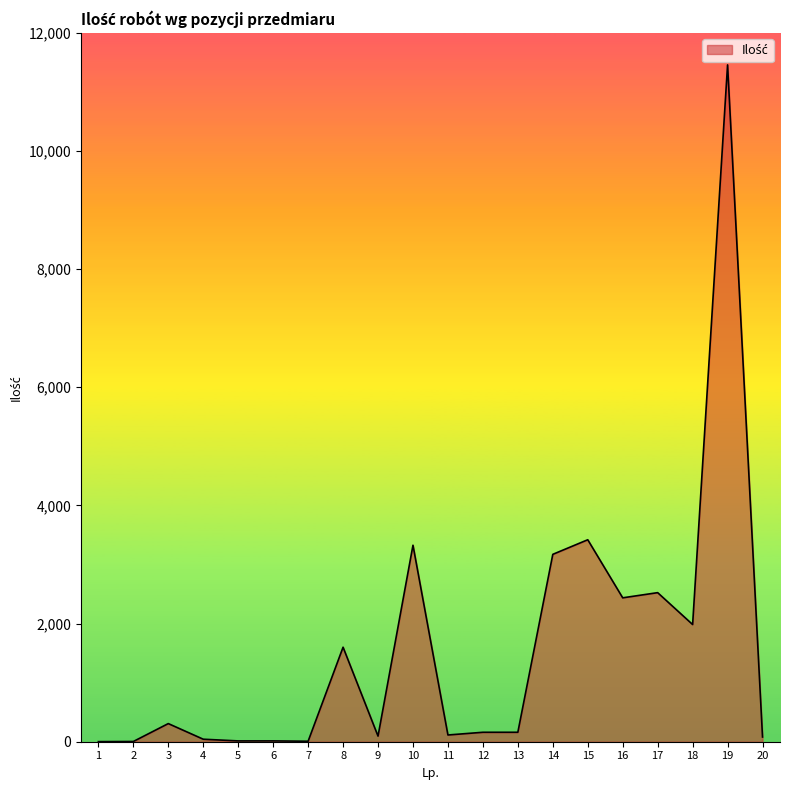

Read the value at 5.

13.7